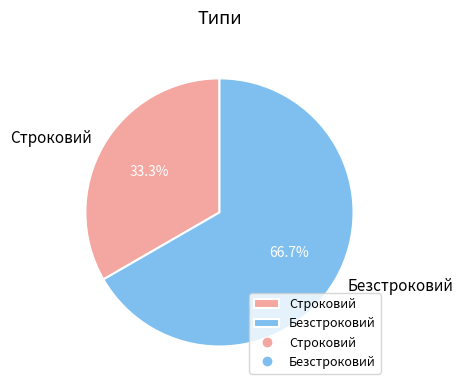

What is the total percentage of Строковий and Безстроковий?

100.0%